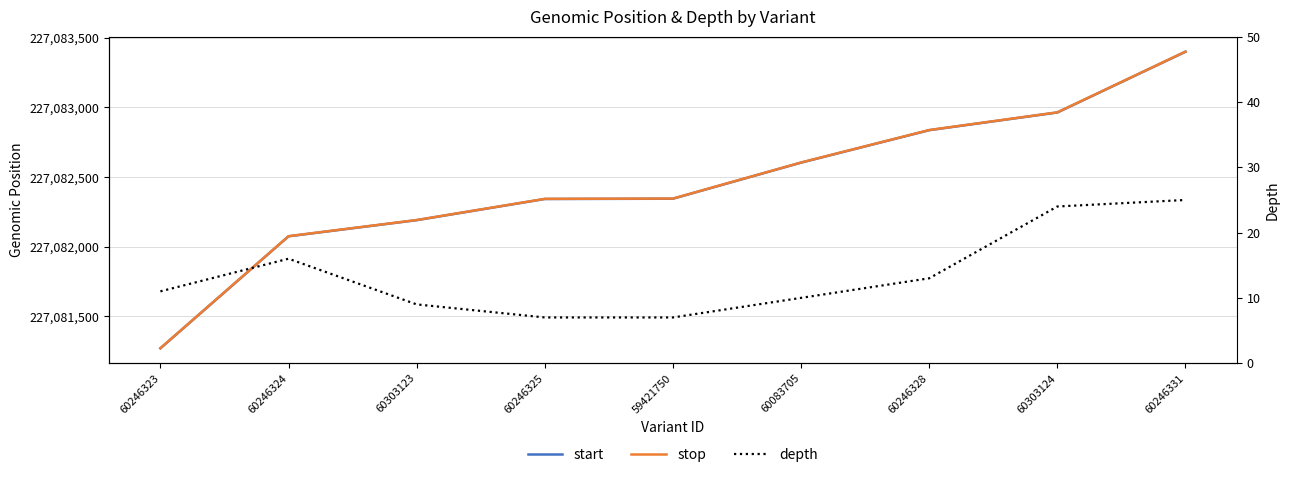

True or false: start and depth cross at least once.

False